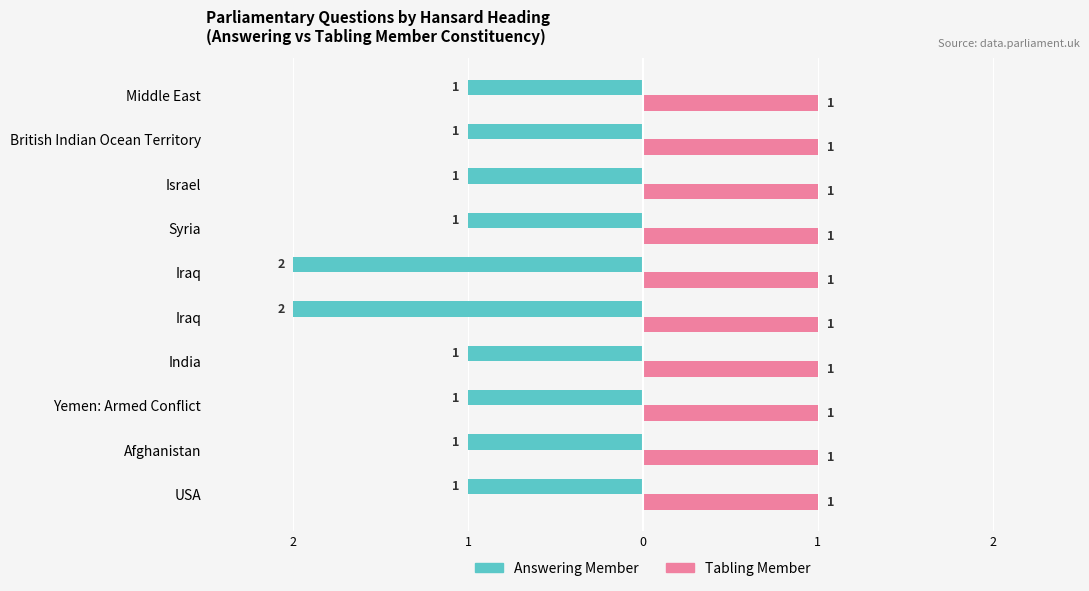

Which series has the widest spread of values?

Answering Member